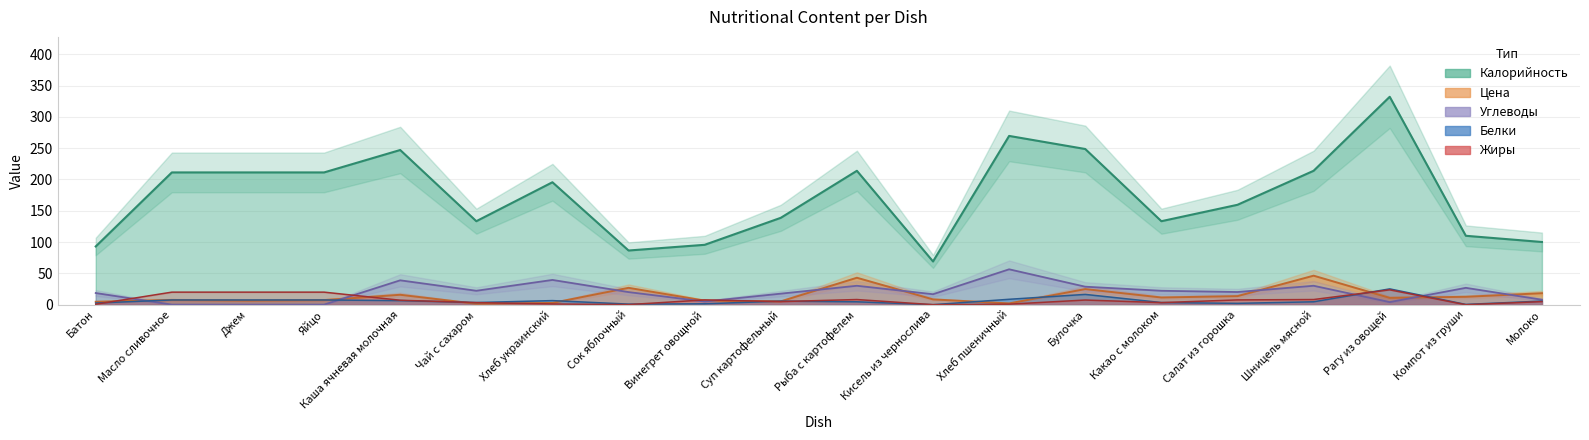

Reading right to left, what are all the values shown in this chart?

Калорийность: Молоко=100.2	Компот из груши=110.1	Рагу из овощей=332.1	Шницель мясной=213.9	Салат из горошка=159.6	Какао с молоком=133.4	Булочка=248.7	Хлеб пшеничный=269.6	Кисель из чернослива=69.1	Рыба с картофелем=213.9	Суп картофельный=138.8	Винегрет овощной=95.7	Сок яблочный=86.6	Хлеб украинский=195.6	Чай с сахаром=133.4	Каша ячневая молочная=247.1	Яйцо=211.3	Джем=211.3	Масло сливочное=211.3	Батон=93.1
Белки: Молоко=5.8	Компот из груши=0.5	Рагу из овощей=25.3	Шницель мясной=4.7	Салат из горошка=2.2	Какао с молоком=3.5	Булочка=16.5	Хлеб пшеничный=8.7	Кисель из чернослива=0.1	Рыба с картофелем=4.7	Суп картофельный=5.8	Винегрет овощной=1.5	Сок яблочный=1.0	Хлеб украинский=6.6	Чай с сахаром=3.5	Каша ячневая молочная=6.6	Яйцо=7.6	Джем=7.6	Масло сливочное=7.6	Батон=2.7
Жиры: Молоко=5.0	Компот из груши=0.0	Рагу из овощей=23.8	Шницель мясной=8.3	Салат из горошка=7.7	Какао с молоком=3.4	Булочка=7.5	Хлеб пшеничный=0.9	Кисель из чернослива=0.1	Рыба с картофелем=8.3	Суп картофельный=5.0	Винегрет овощной=7.7	Сок яблочный=0.2	Хлеб украинский=1.2	Чай с сахаром=3.4	Каша ячневая молочная=7.2	Яйцо=20.1	Джем=20.1	Масло сливочное=20.1	Батон=0.8
Углеводы: Молоко=8.0	Компот из груши=27.0	Рагу из овощей=4.2	Шницель мясной=30.3	Салат из горошка=20.3	Какао с молоком=22.3	Булочка=28.8	Хлеб пшеничный=56.6	Кисель из чернослива=16.8	Рыба с картофелем=30.3	Суп картофельный=17.7	Винегрет овощной=5.1	Сок яблочный=20.2	Хлеб украинский=39.6	Чай с сахаром=22.3	Каша ячневая молочная=39.0	Яйцо=0.2	Джем=0.2	Масло сливочное=0.2	Батон=18.7
Цена: Молоко=18.4	Компот из груши=12.7	Рагу из овощей=11.0	Шницель мясной=46.4	Салат из горошка=13.7	Какао с молоком=11.6	Булочка=25.0	Хлеб пшеничный=2.1	Кисель из чернослива=8.5	Рыба с картофелем=43.1	Суп картофельный=5.4	Винегрет овощной=6.5	Сок яблочный=27.0	Хлеб украинский=2.9	Чай с сахаром=1.5	Каша ячневая молочная=15.9	Яйцо=7.4	Джем=6.6	Масло сливочное=7.7	Батон=4.8